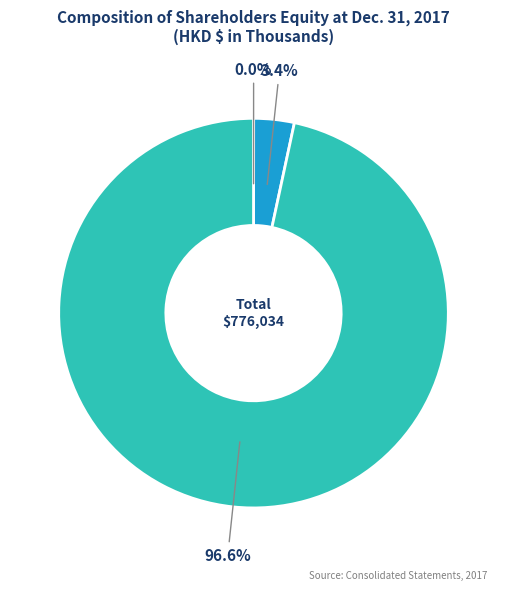

Does any single category account for the majority?

Yes